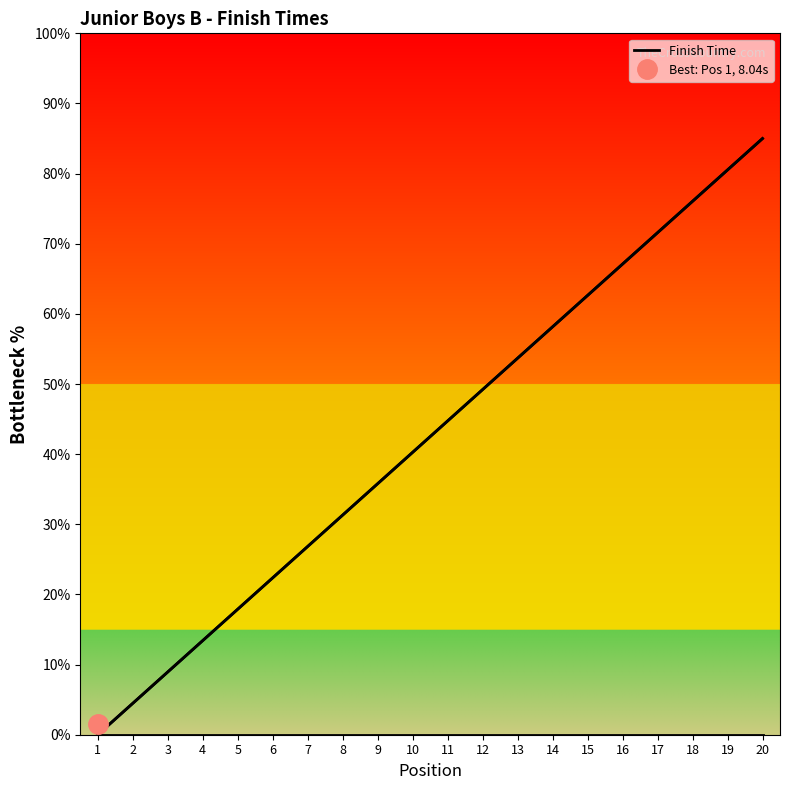

What is the value of the 9th point from the left?

35.8